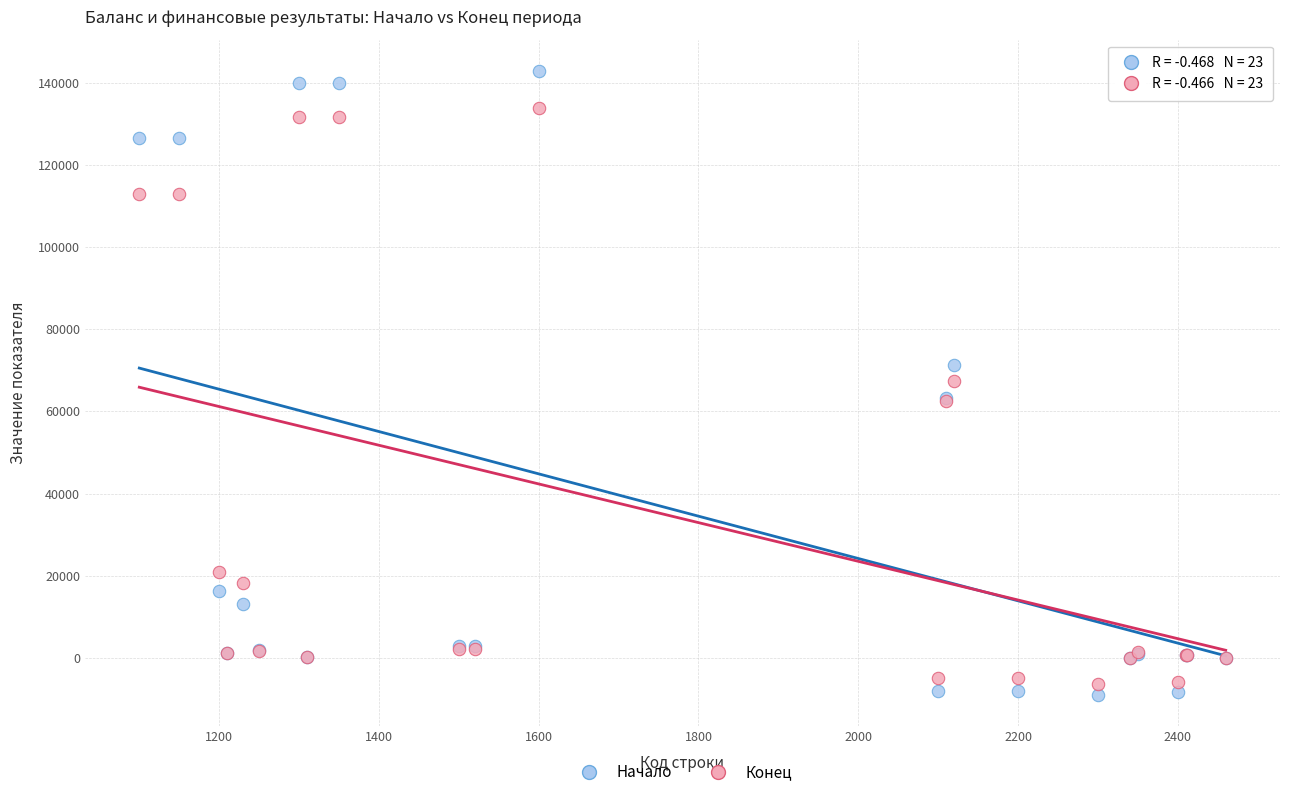

Which series has the widest spread of Y values?

Начало